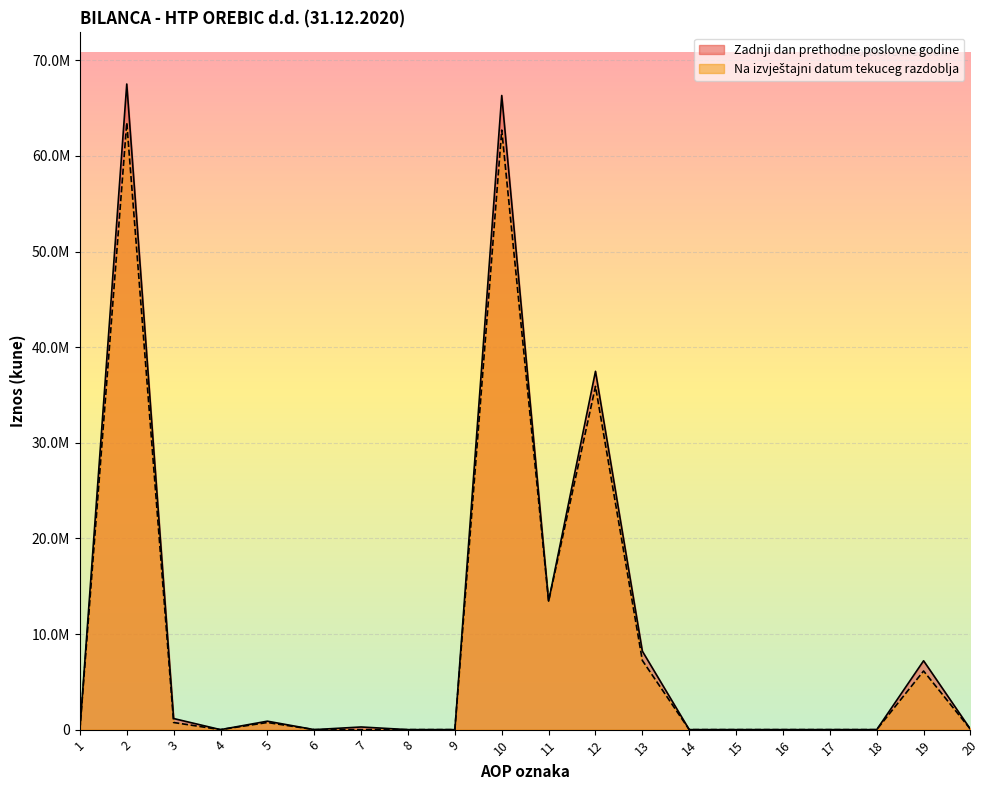

What is the maximum value for Zadnji dan prethodne poslovne godine?

67523210